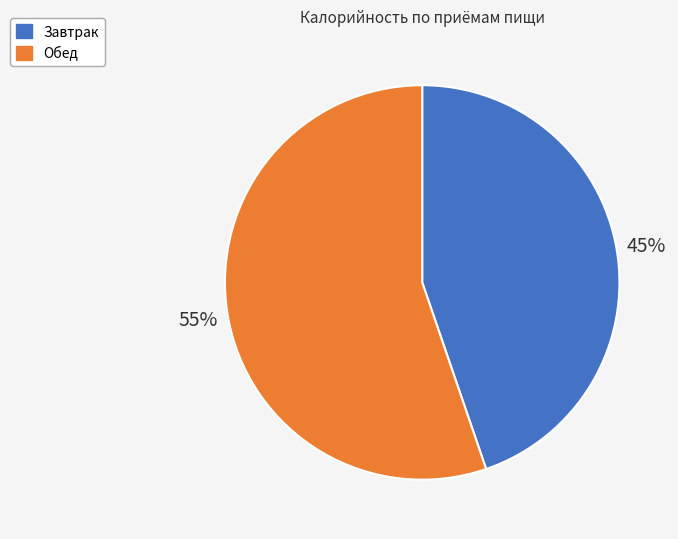

Combined, do Завтрак and Обед account for over 50%?

Yes